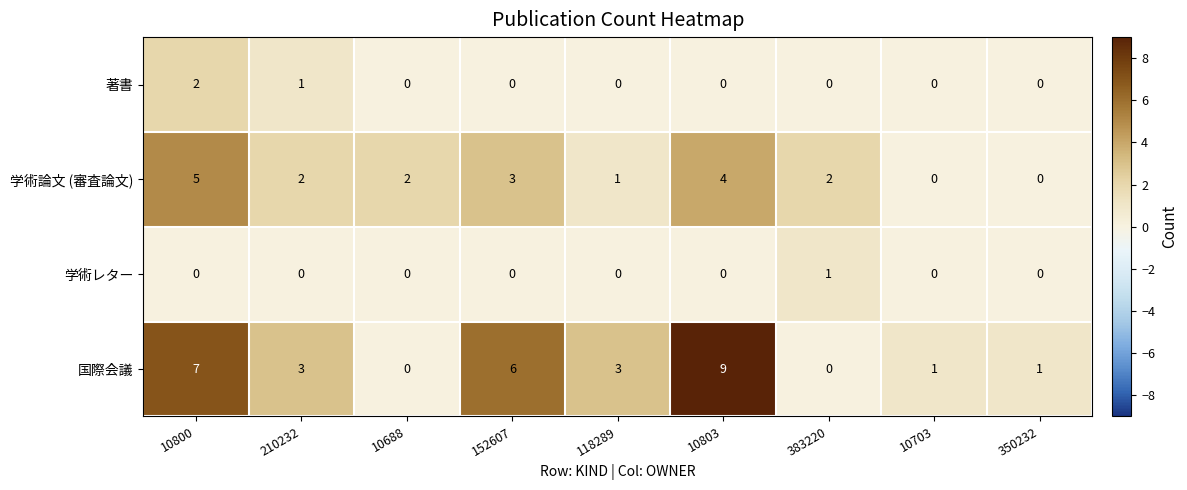

Rank the series by their maximum value, from highest to lowest.

国際会議, 学術論文 (審査論文), 著書, 学術レター